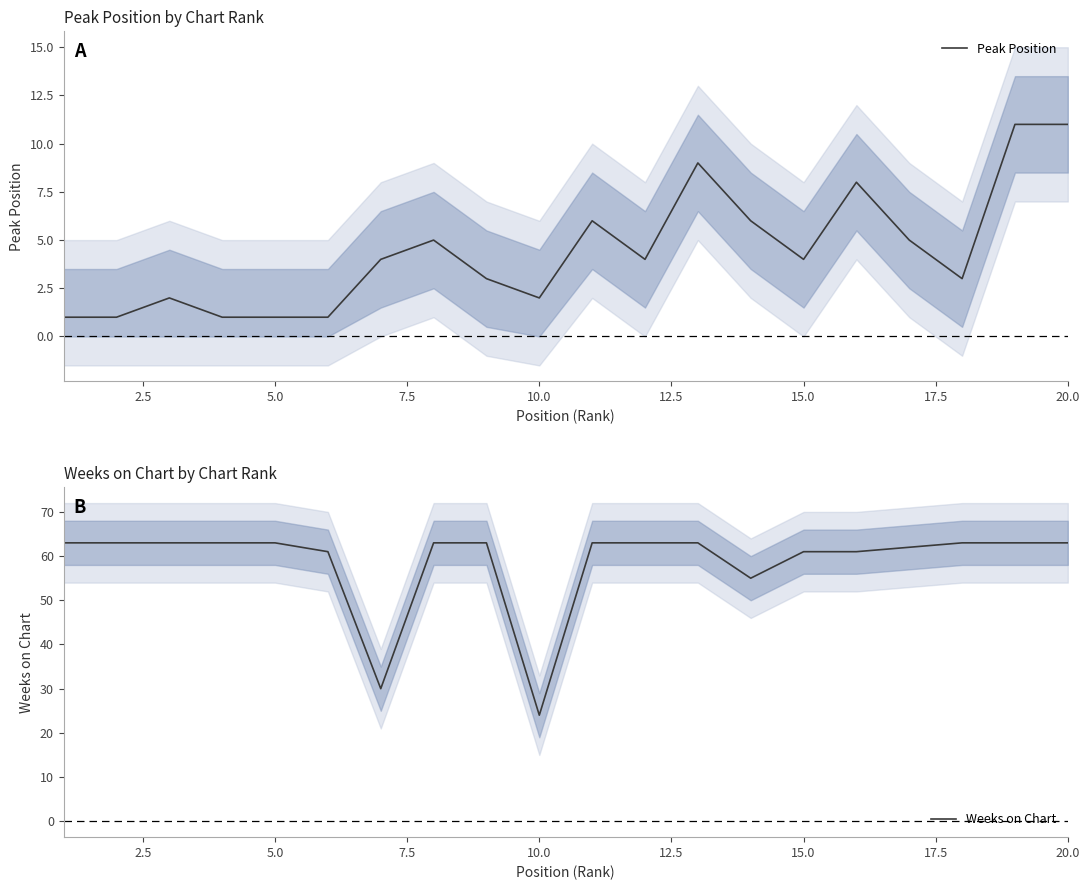

The value of Peak Position at 20.0 is 11. True or false?

True